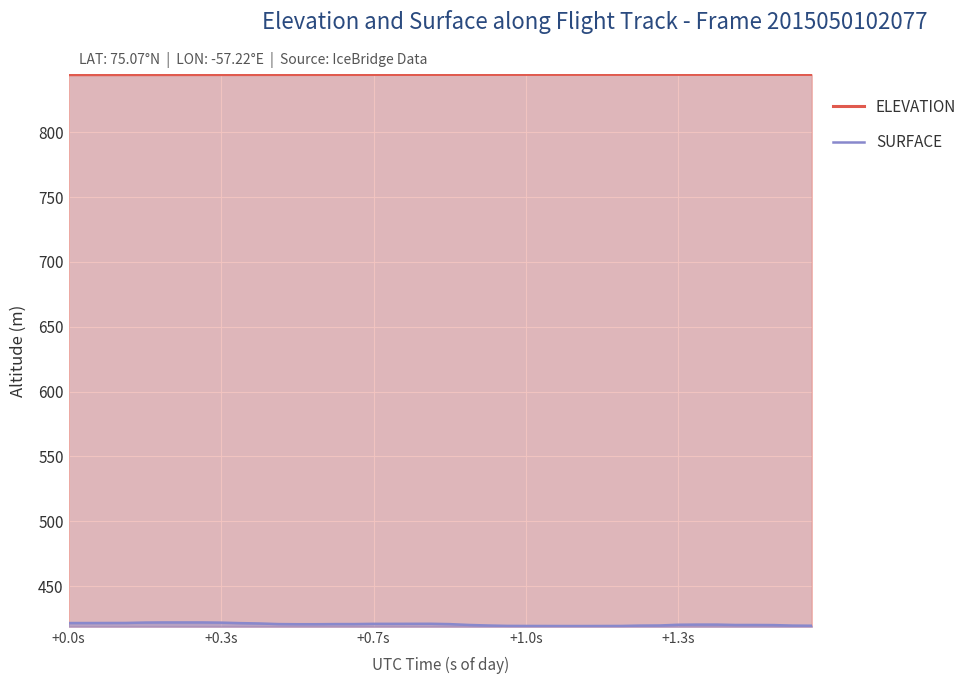

What is the maximum value shown in the chart?

844.5